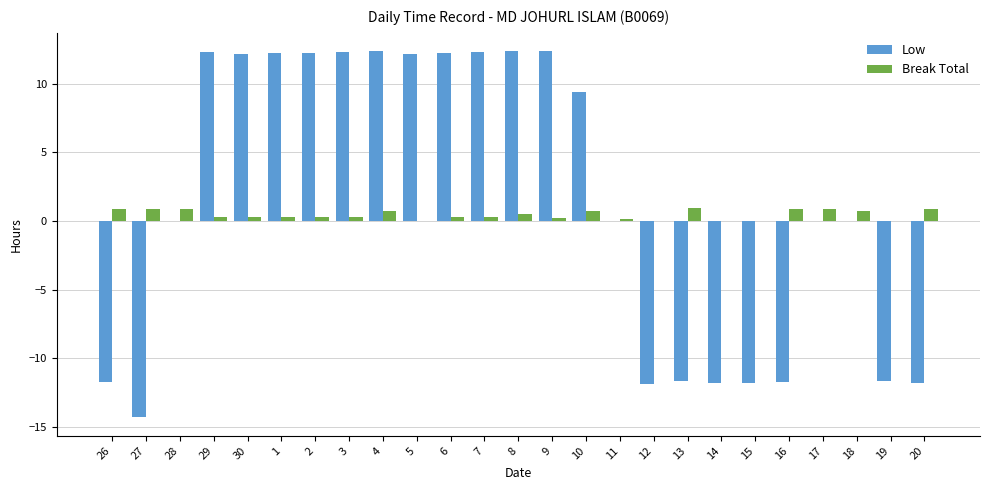

The Low series shows -6.1 at 19. True or false?

False